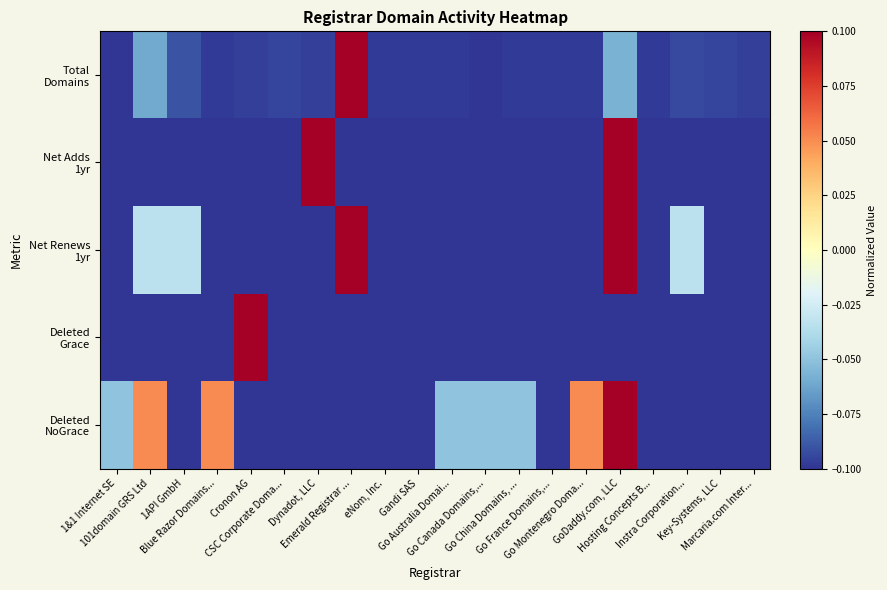

What is the greatest value displayed?

0.1